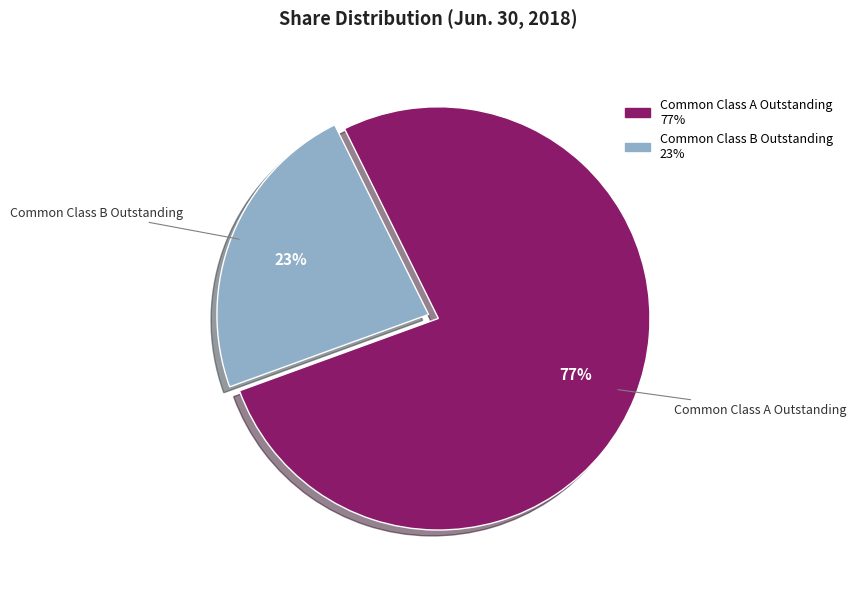

How many slices are in this pie chart?

2